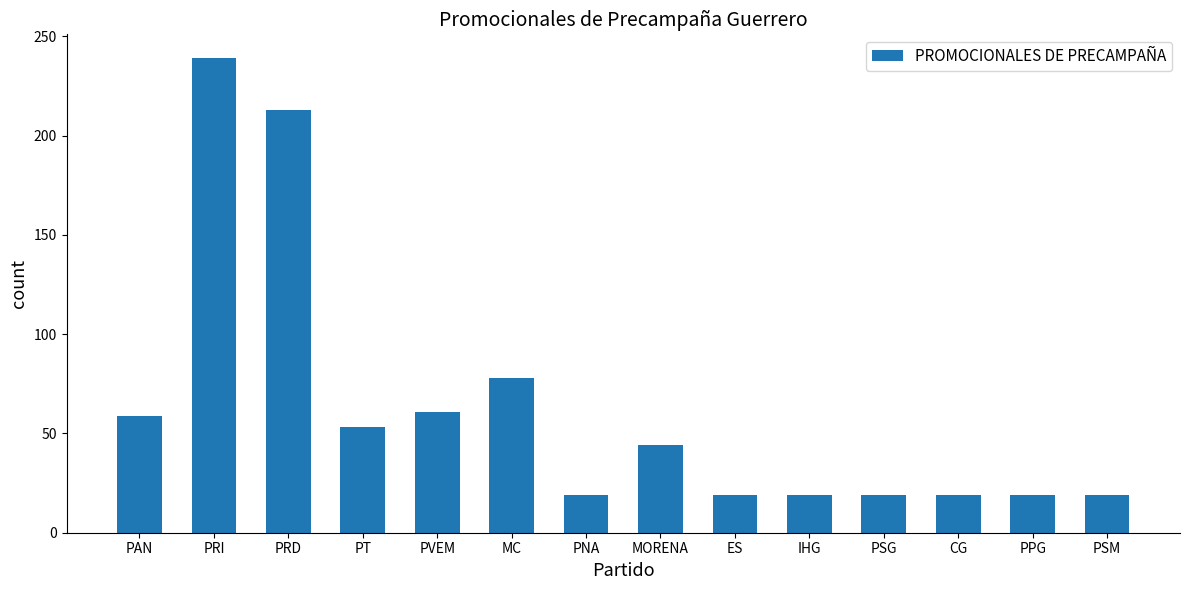

Reading left to right, what are all the values shown in this chart?

PAN=59	PRI=239	PRD=213	PT=53	PVEM=61	MC=78	PNA=19	MORENA=44	ES=19	IHG=19	PSG=19	CG=19	PPG=19	PSM=19